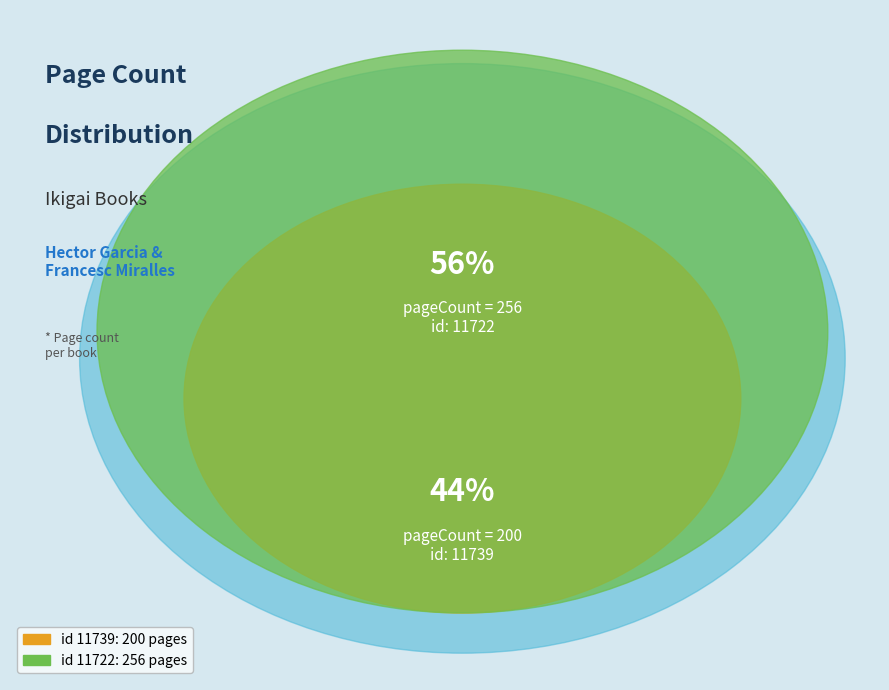

To the nearest percent, what is the combined percentage of 11739 and 11722?

100%